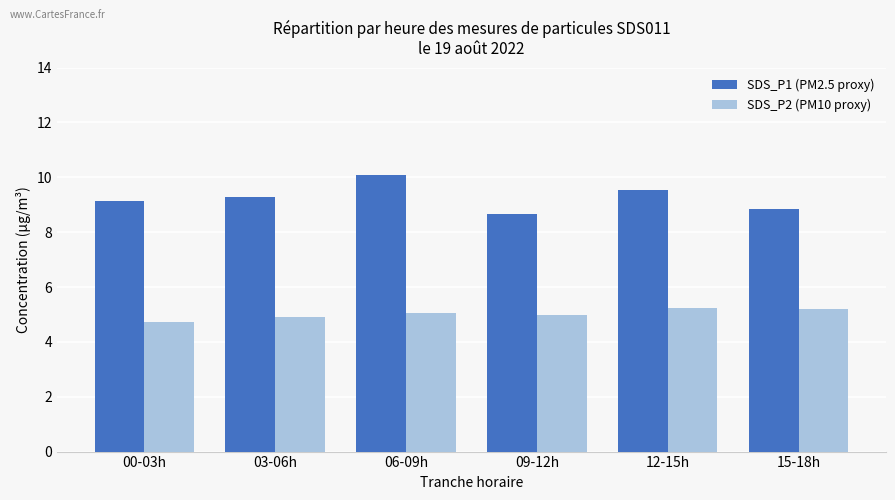

True or false: SDS_P2 (PM10 proxy) has a value of 2.5 at 00-03h.

False